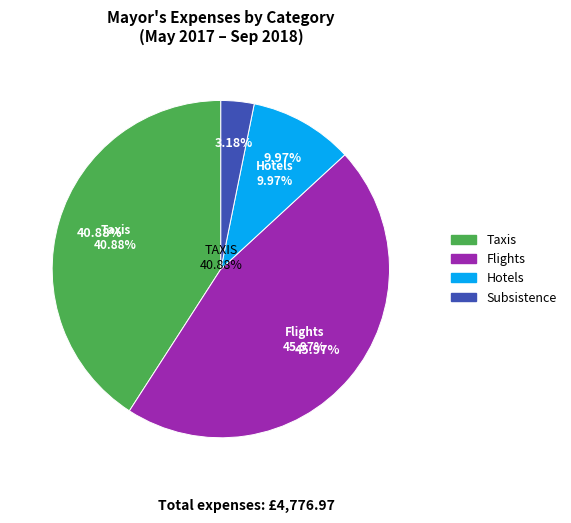

Does HOTELS account for over 50% of the chart?

No